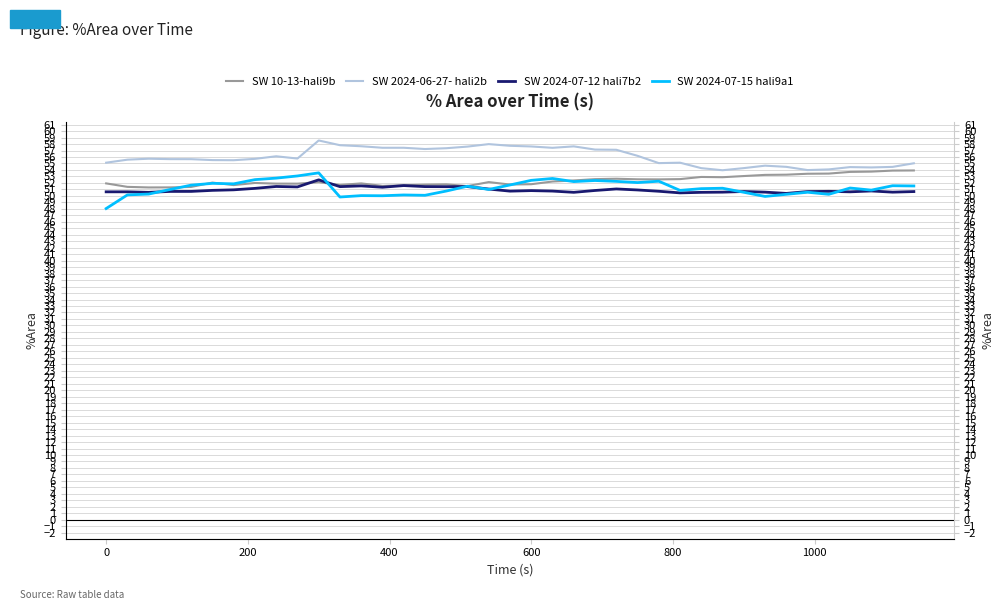

How many data points in SW 2024-07-15 hali9a1 are above 51?

21